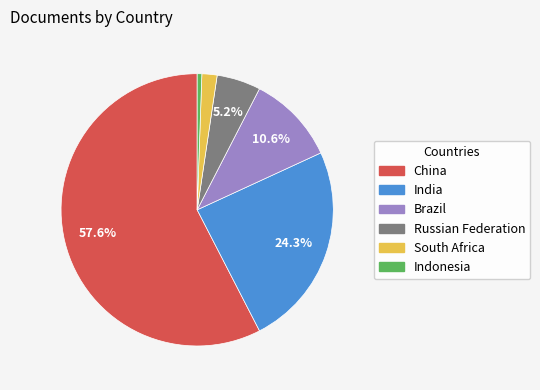

To the nearest percent, what portion does India represent?

24%